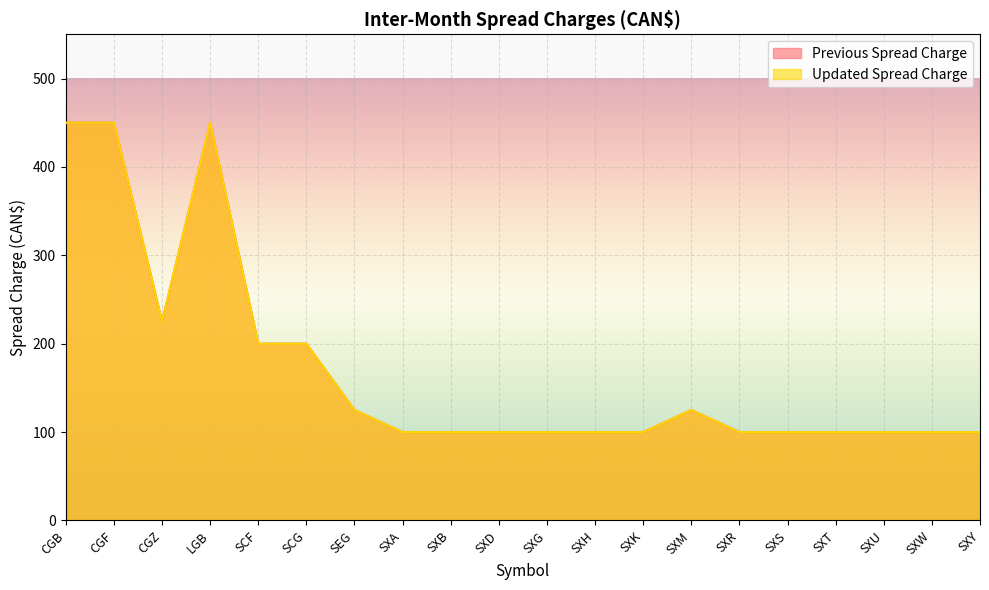

At which category is the sum across all series the highest?

CGB